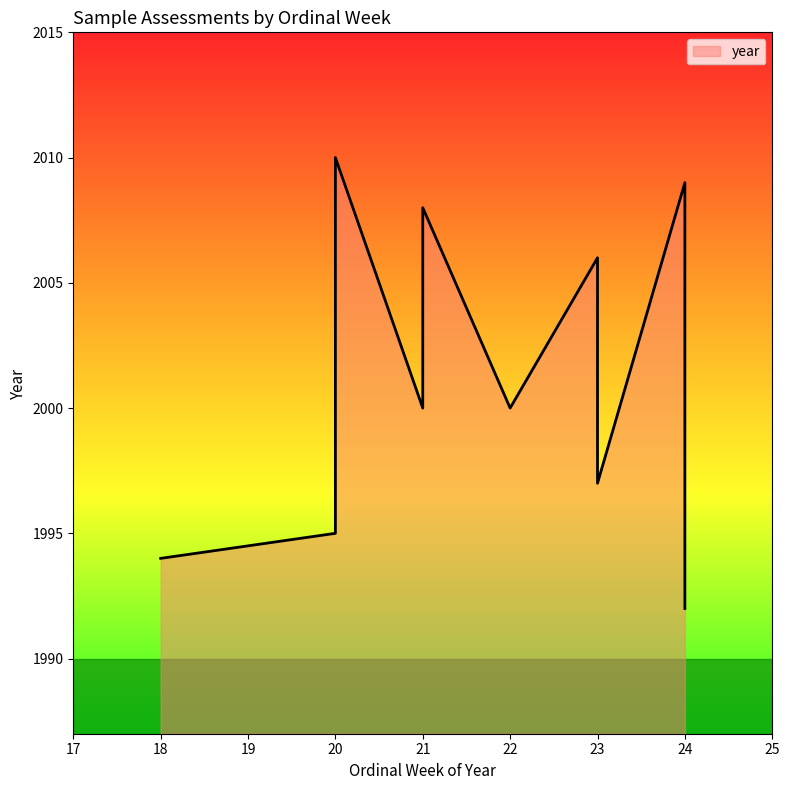

How many lines are shown in the chart?

1